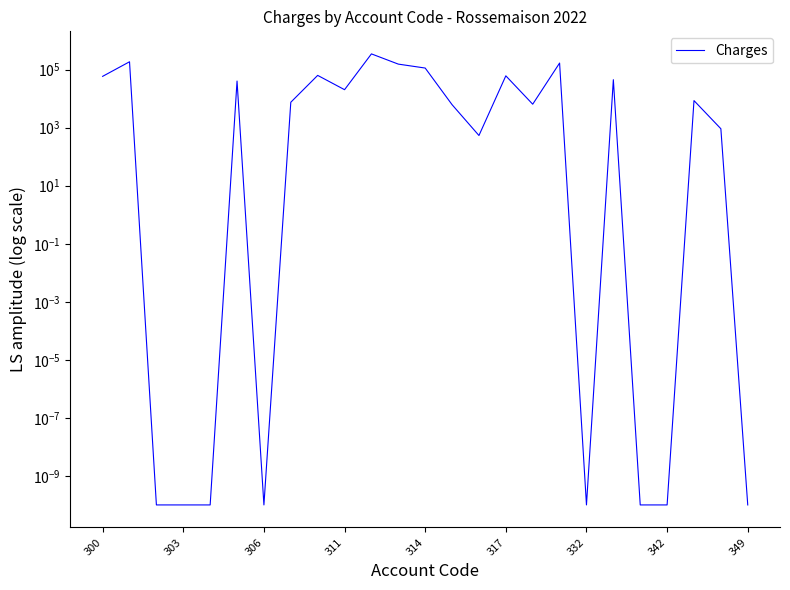

Which label corresponds to the smallest value in the chart?

306